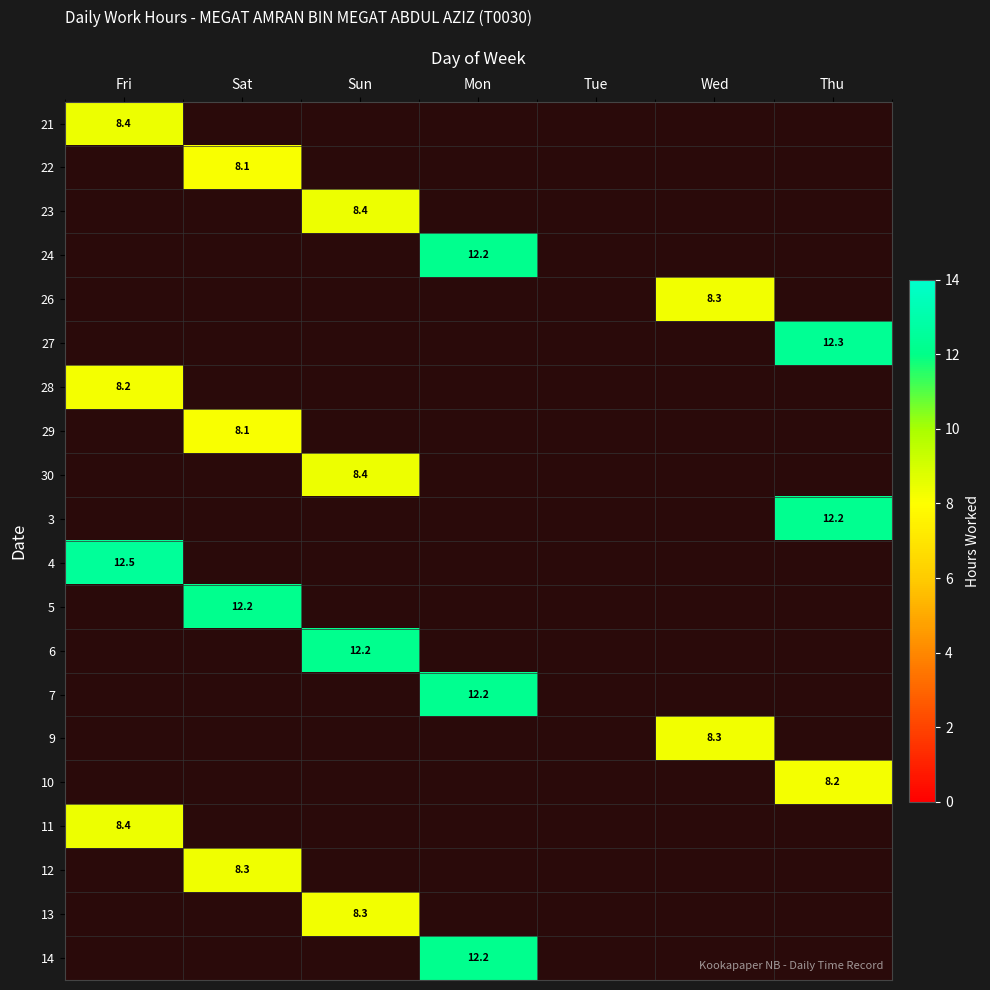

Is it true that 13 equals 13.5 at Sun?

False